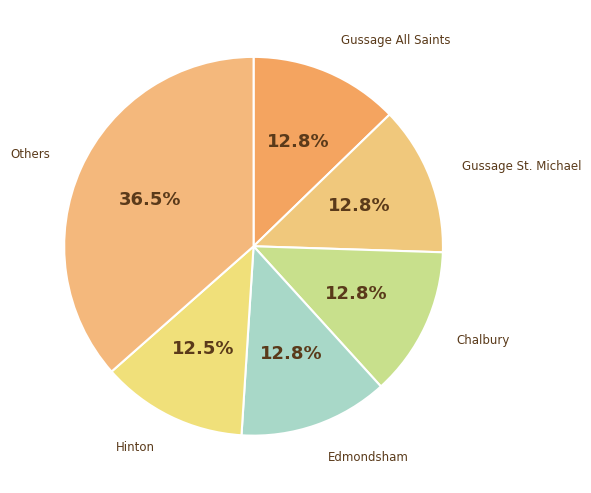

Approximately how many times larger is the value at Edmondsham compared to Gussage All Saints?

1.0